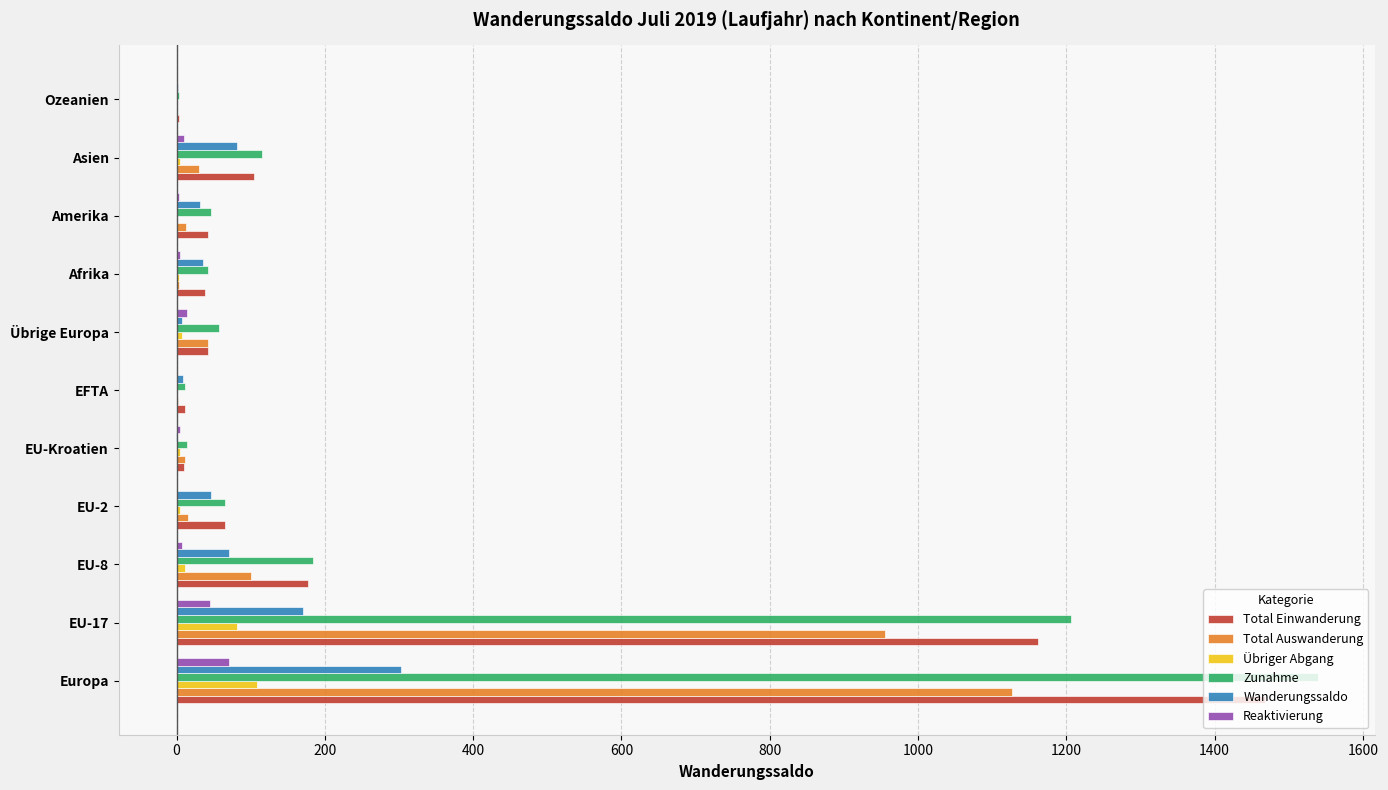

Is it true that Wanderungssaldo equals 81 at Asien?

True